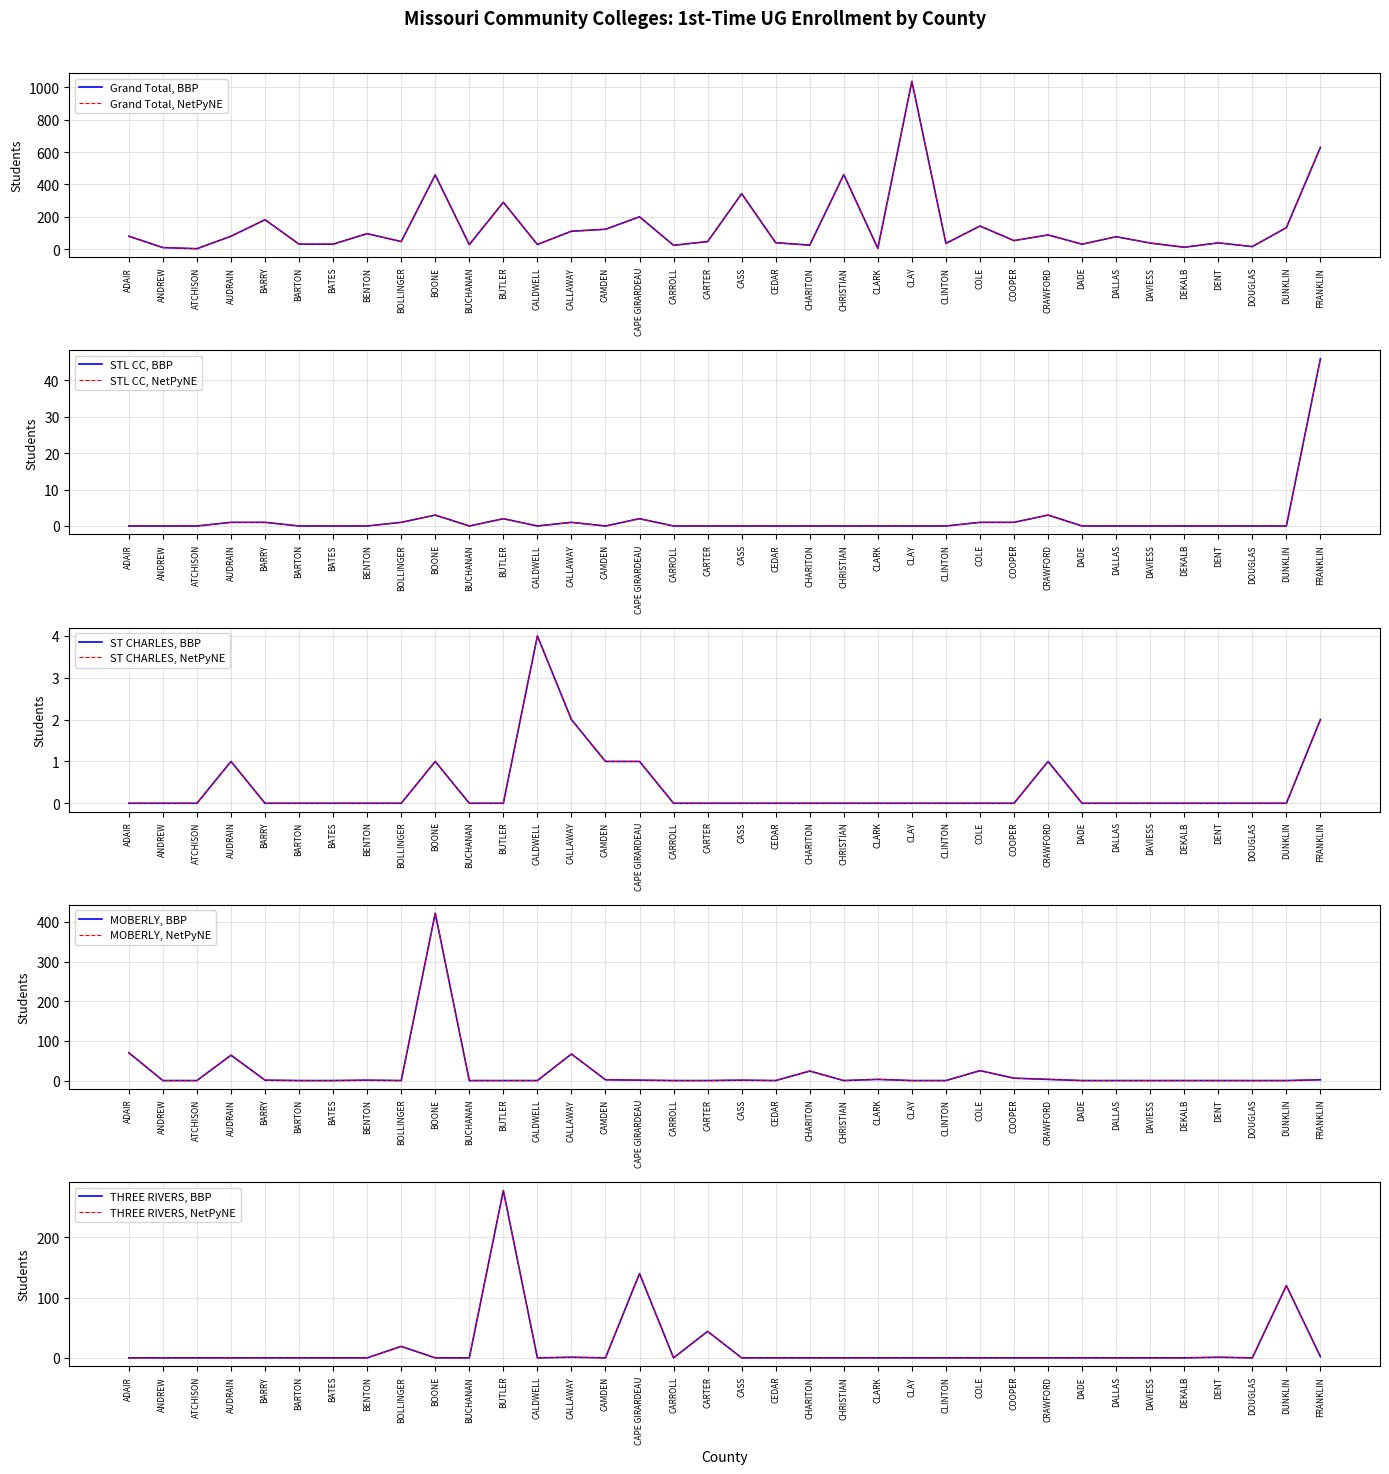

At which category does STL CC reach its first local peak?

BOONE